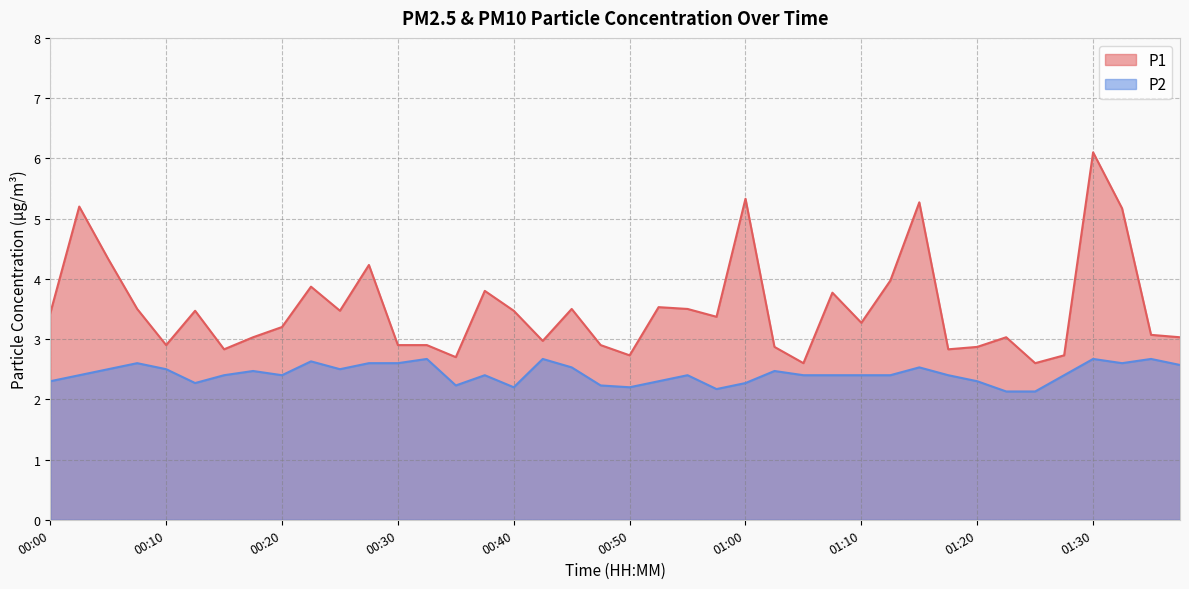

Between 01:15 and 01:30, which series saw the biggest shift?

P1